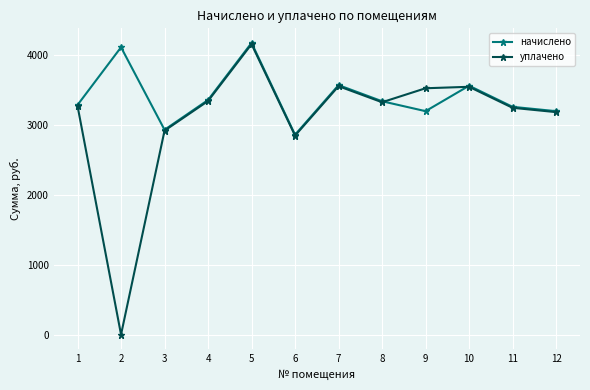

Which series has the widest spread of values?

уплачено